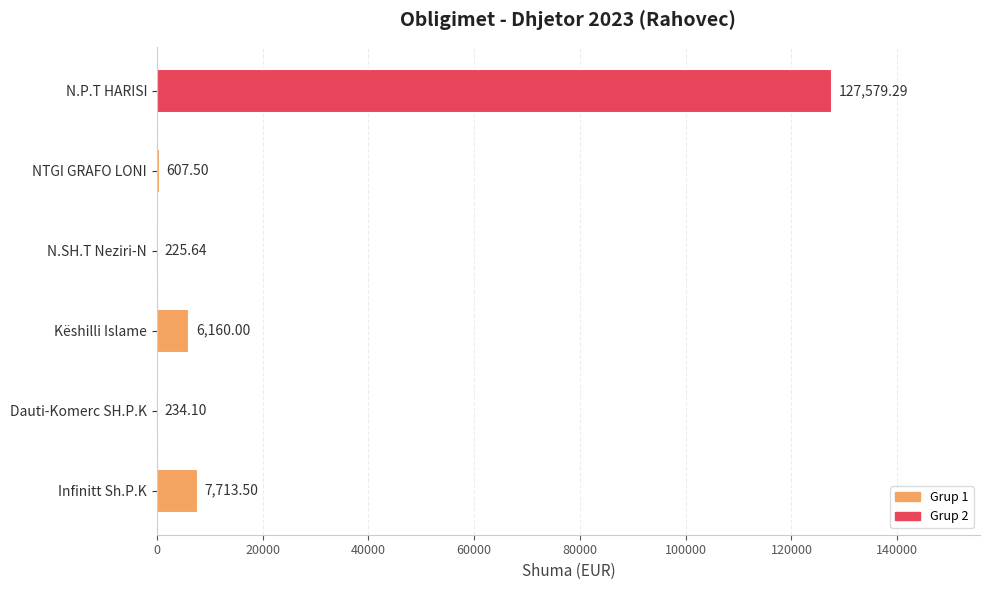

Count the number of categories in the chart.

6